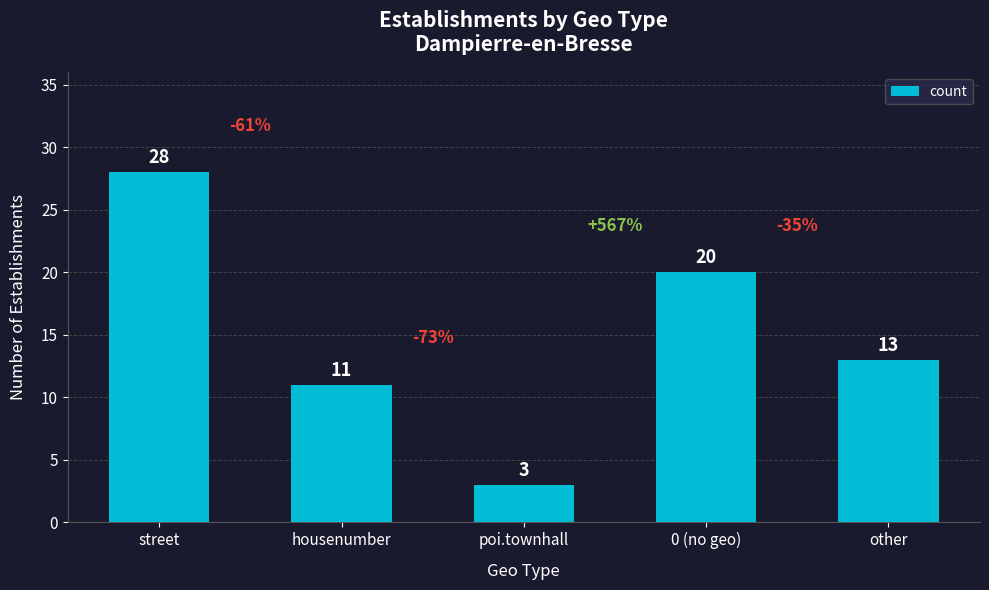

What is the label of the 1st bar from the right?

other